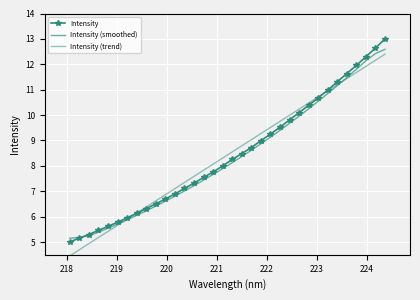

What are all the series names shown in the legend?

Intensity, Intensity (smoothed), Intensity (trend)